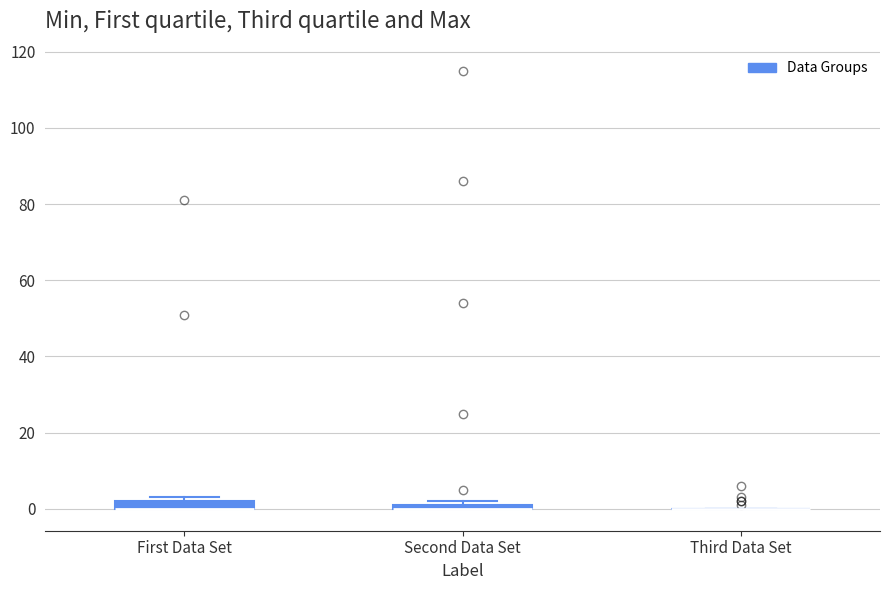

Where is the lower edge of the box for First Data Set on the y-axis? The values are not printed on the chart, so give them approximately, as read against the axis.

0